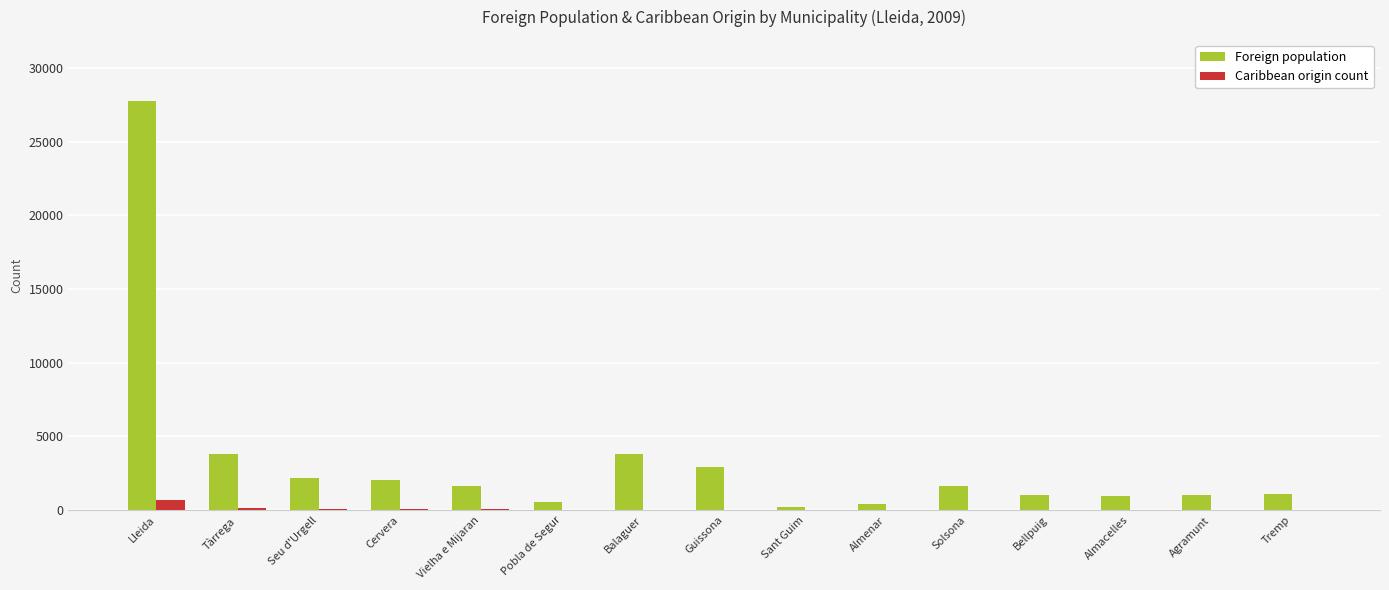

What is the greatest value displayed?

27753